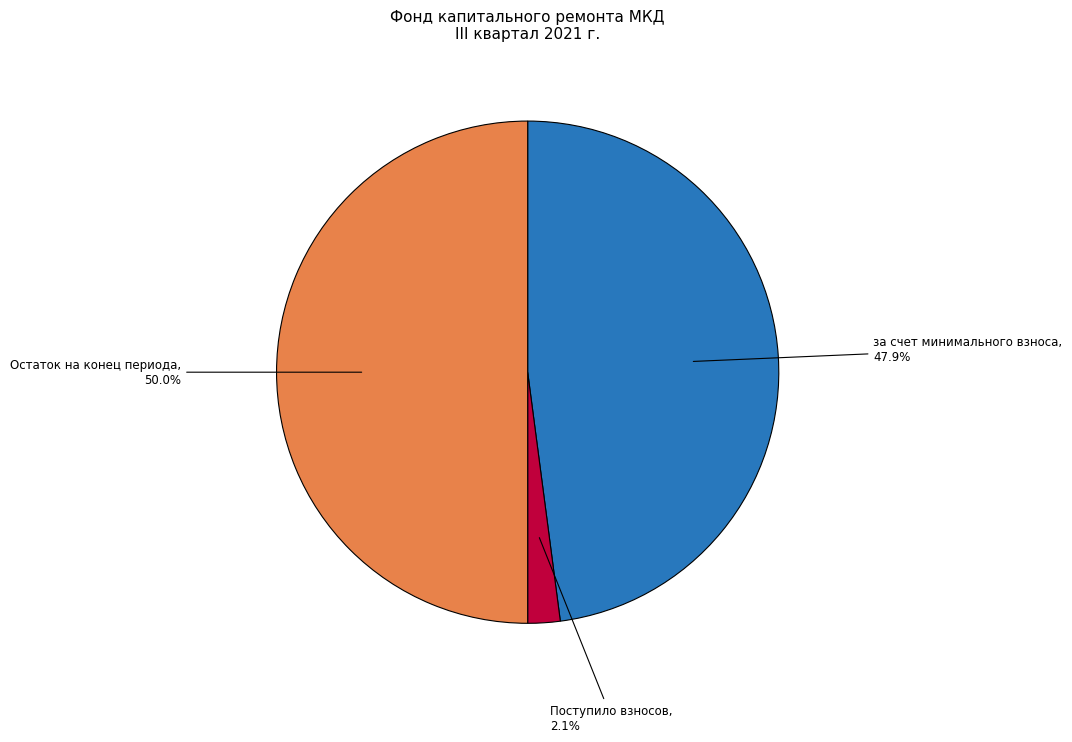

What is the largest slice in the pie chart?

Остаток на конец периода